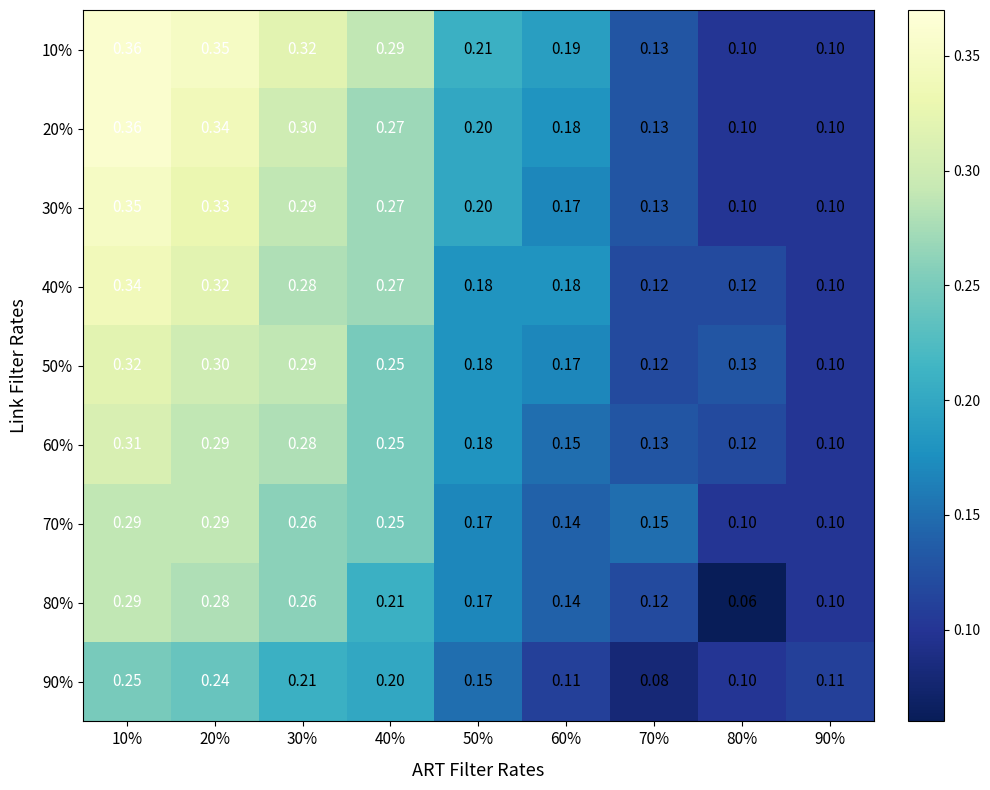

Is the value of 70% at 30% greater than the value of 40% at 10%?

No